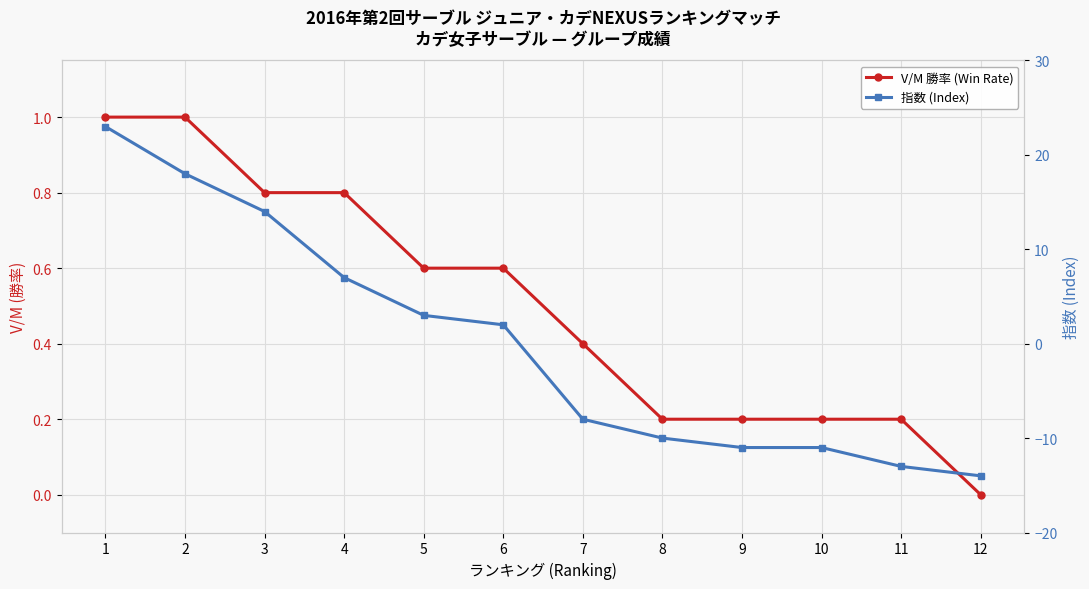

What is the difference between the maximum and minimum values in the V/M 勝率 (Win Rate) series?

1.0